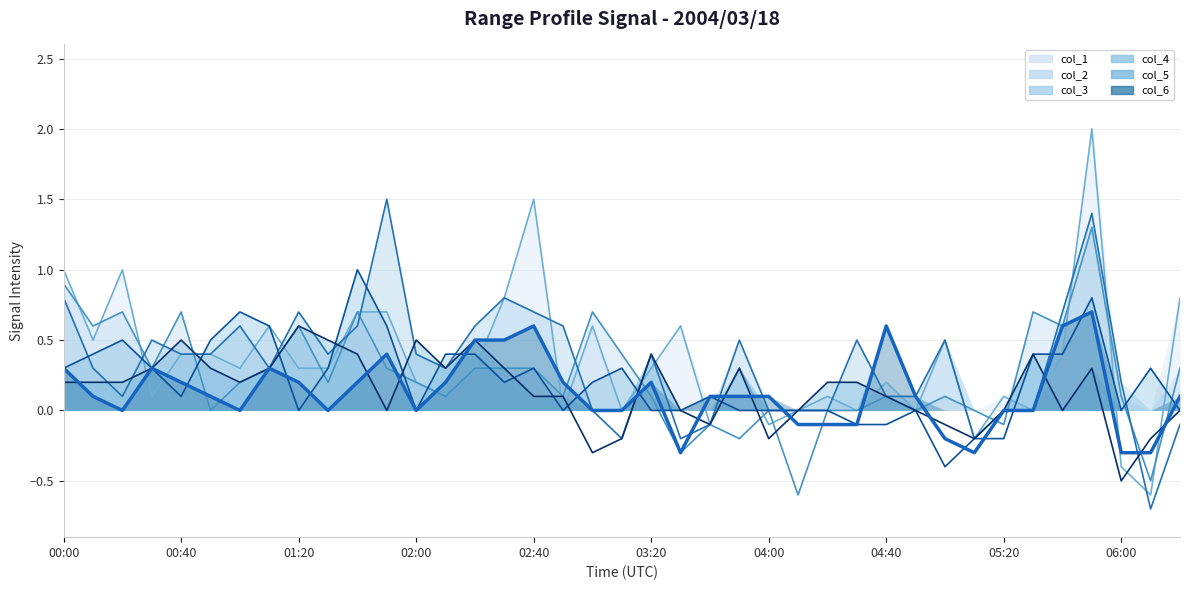

True or false: col_3 (line) has more than 1 points higher than both neighbors.

True